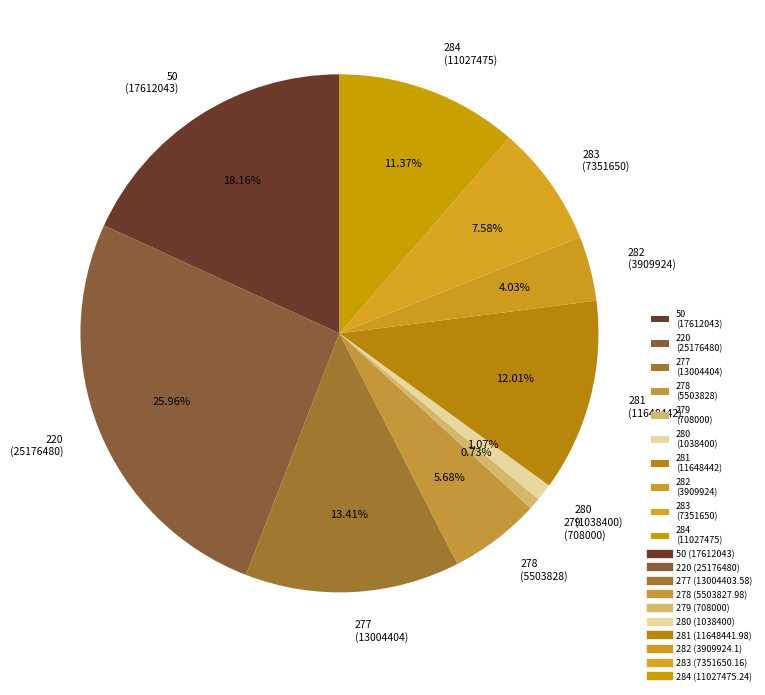

Does any single category account for the majority?

No